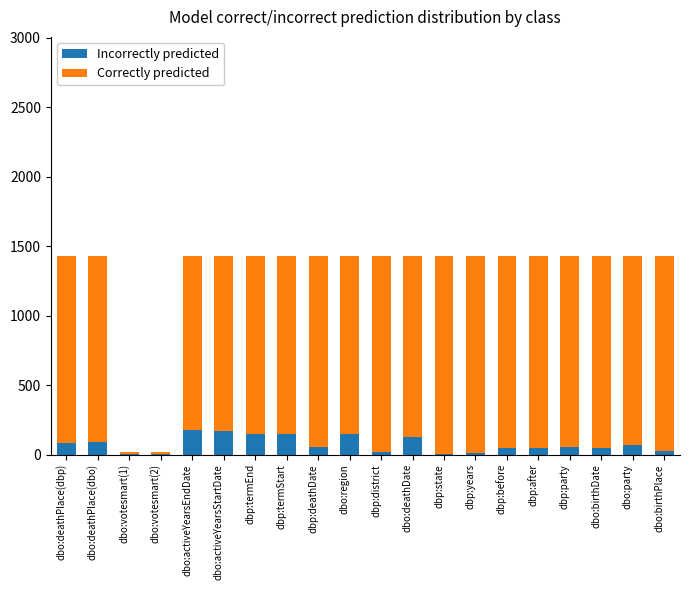

What is the sum of all Incorrectly predicted values?

1482